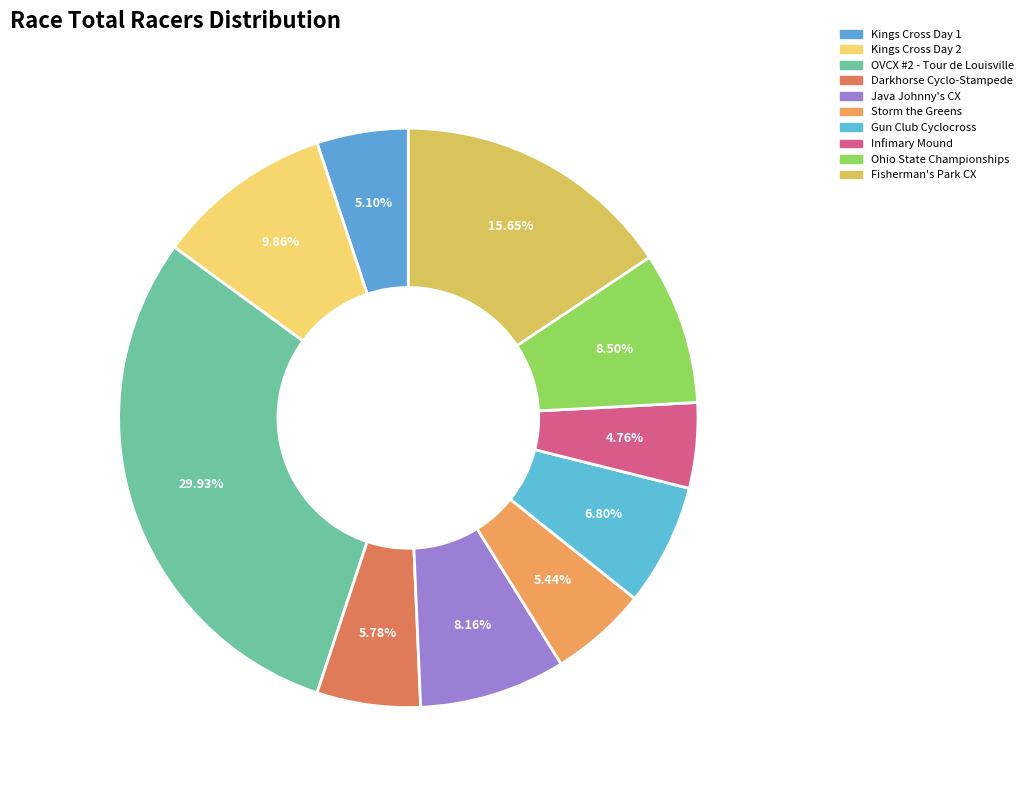

To the nearest percent, what is the average slice percentage?

10%